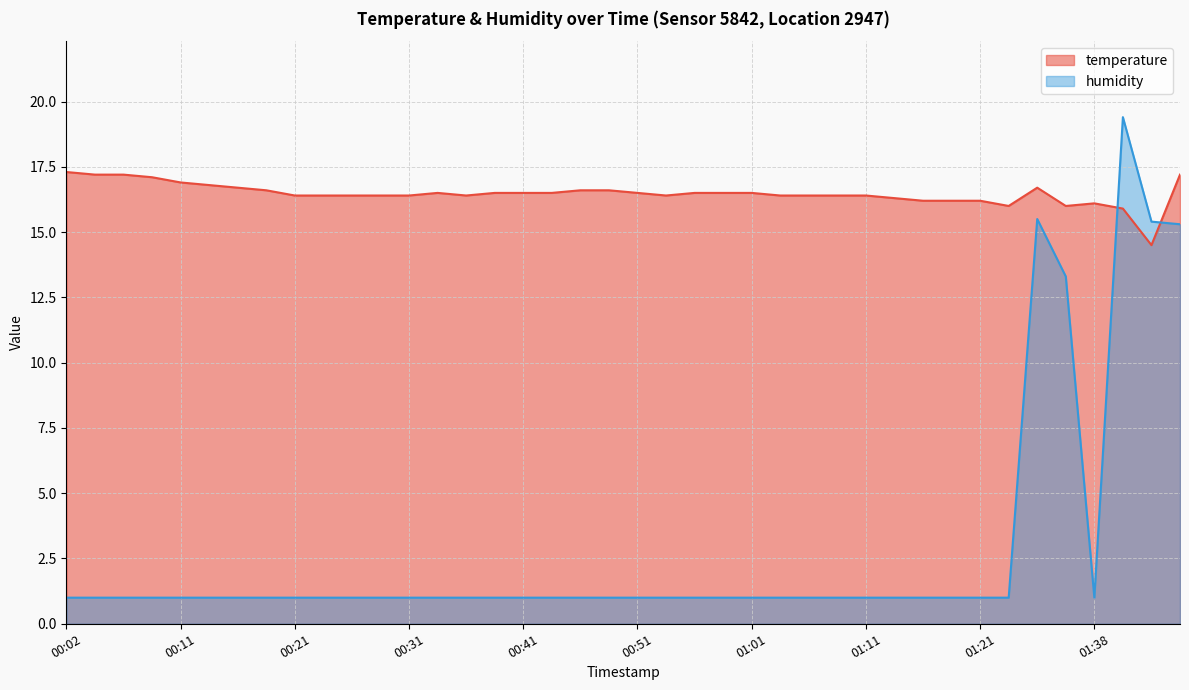

Reading left to right, transcribe all the data shown in this chart.

temperature: 17.3	17.2	17.2	17.1	16.9	16.8	16.7	16.6	16.4	16.4	16.4	16.4	16.4	16.5	16.4	16.5	16.5	16.5	16.6	16.6	16.5	16.4	16.5	16.5	16.5	16.4	16.4	16.4	16.4	16.3	16.2	16.2	16.2	16.0	16.7	16.0	16.1	15.9	14.5	17.2
humidity: 1.0	1.0	1.0	1.0	1.0	1.0	1.0	1.0	1.0	1.0	1.0	1.0	1.0	1.0	1.0	1.0	1.0	1.0	1.0	1.0	1.0	1.0	1.0	1.0	1.0	1.0	1.0	1.0	1.0	1.0	1.0	1.0	1.0	1.0	15.5	13.3	1.0	19.4	15.4	15.3